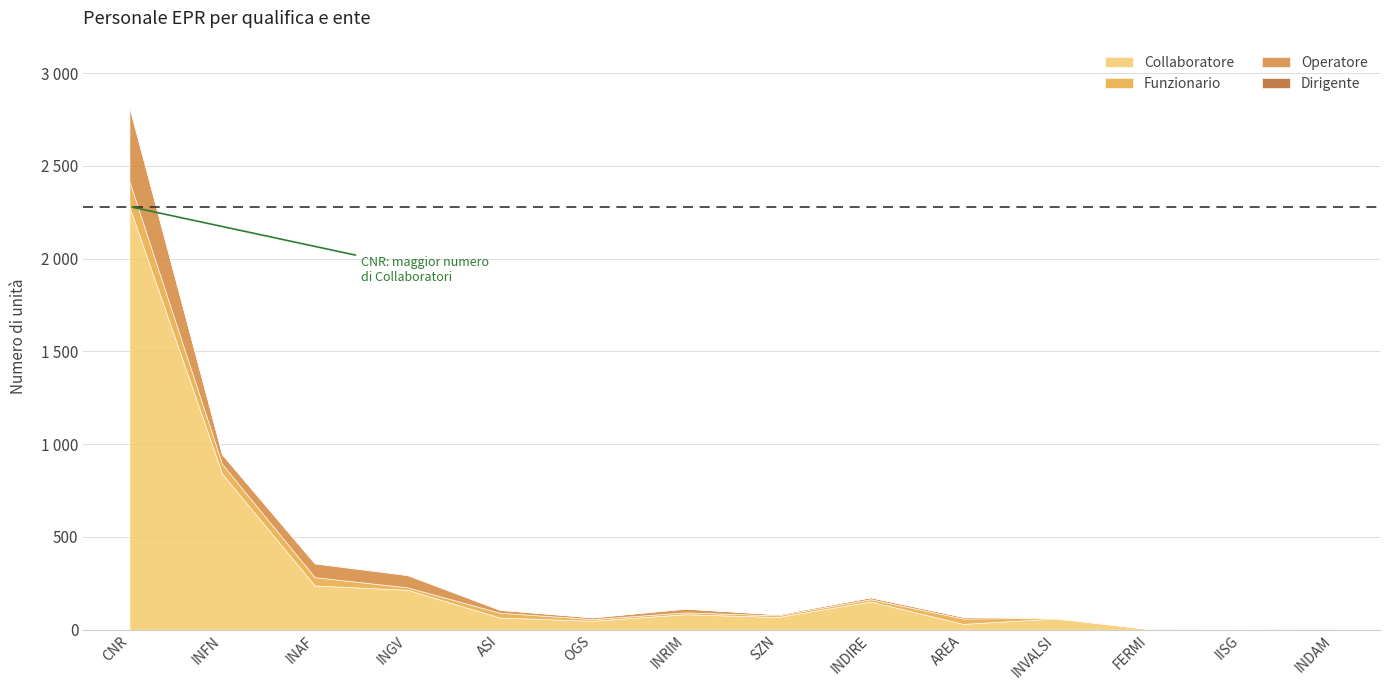

What position from the right is FERMI?

3